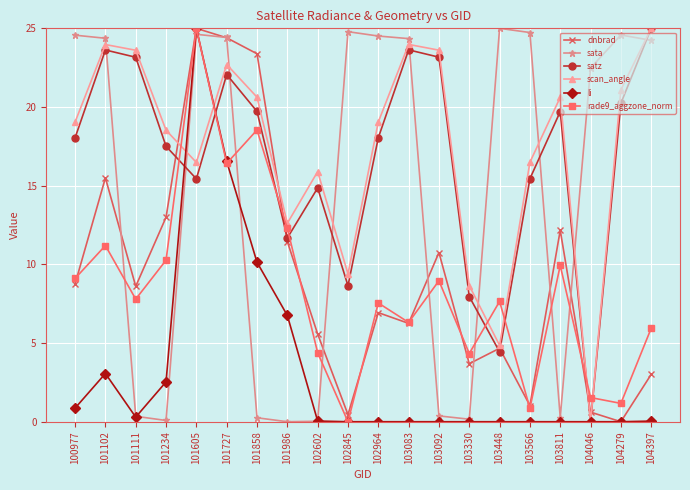

Where is the first local maximum for rade9_aggzone_norm?

101102